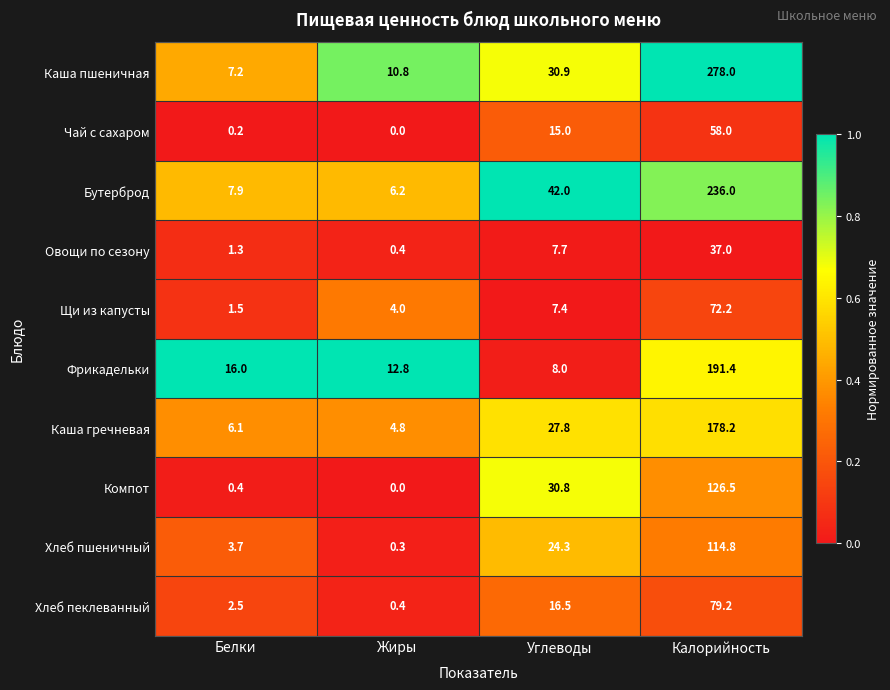

What is the spread (max minus min) of values at Углеводы?

34.6